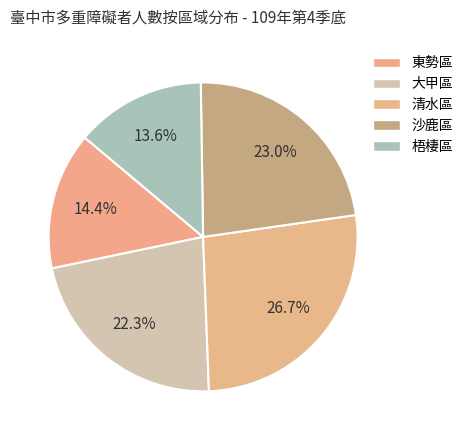

Rank the categories by value from highest to lowest.

清水區, 沙鹿區, 大甲區, 東勢區, 梧棲區